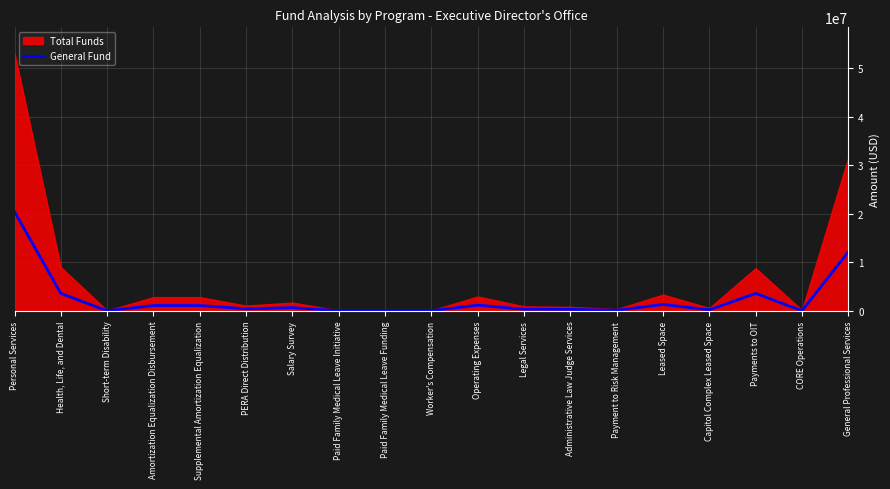

At which label does General Fund reach its peak?

Personal Services